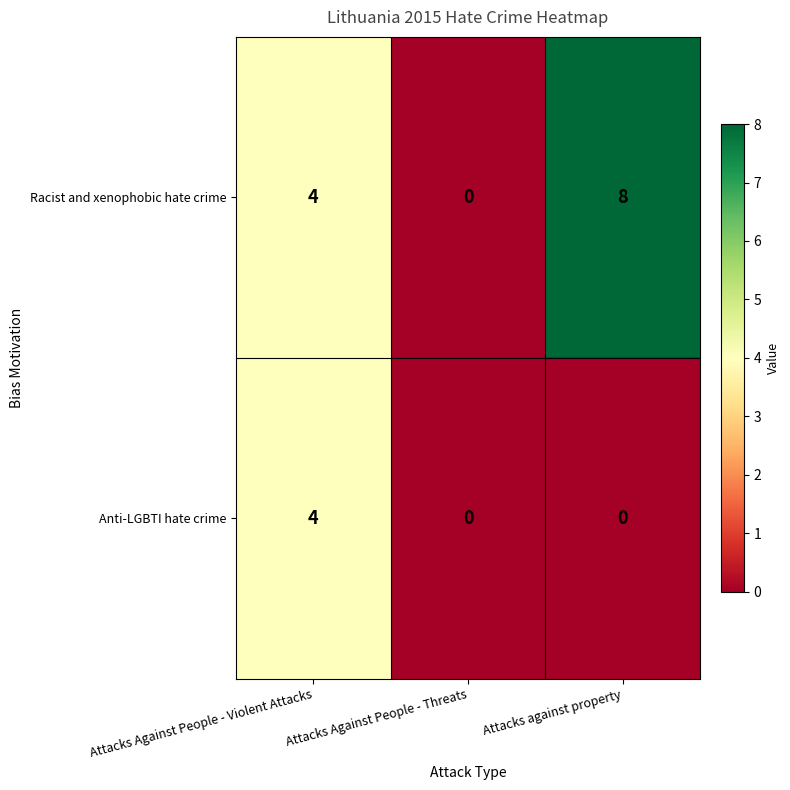

What is the total value across all series at Attacks Against People - Violent Attacks?

8